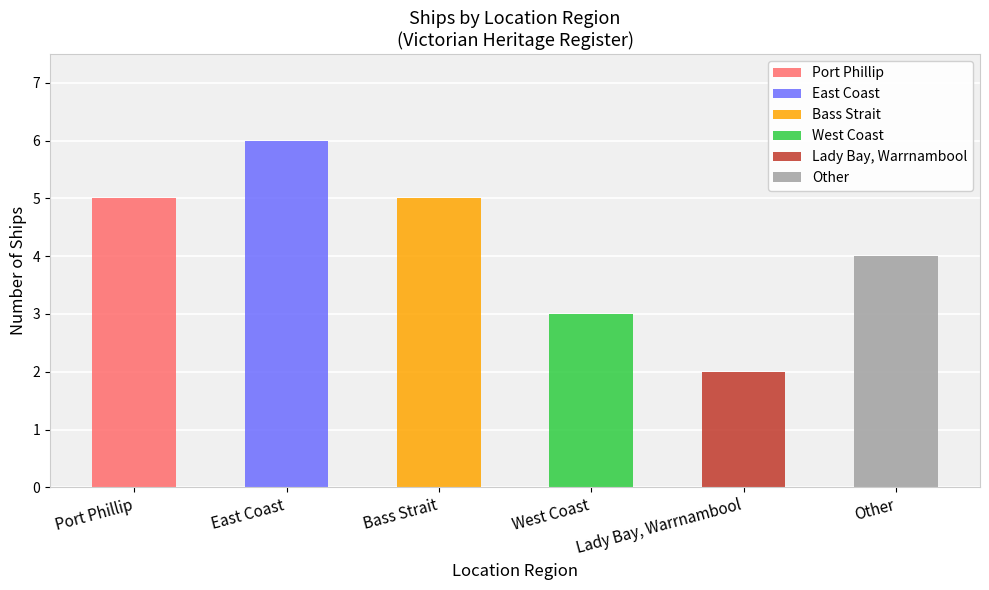

At which label is the value closest to 4?

Other